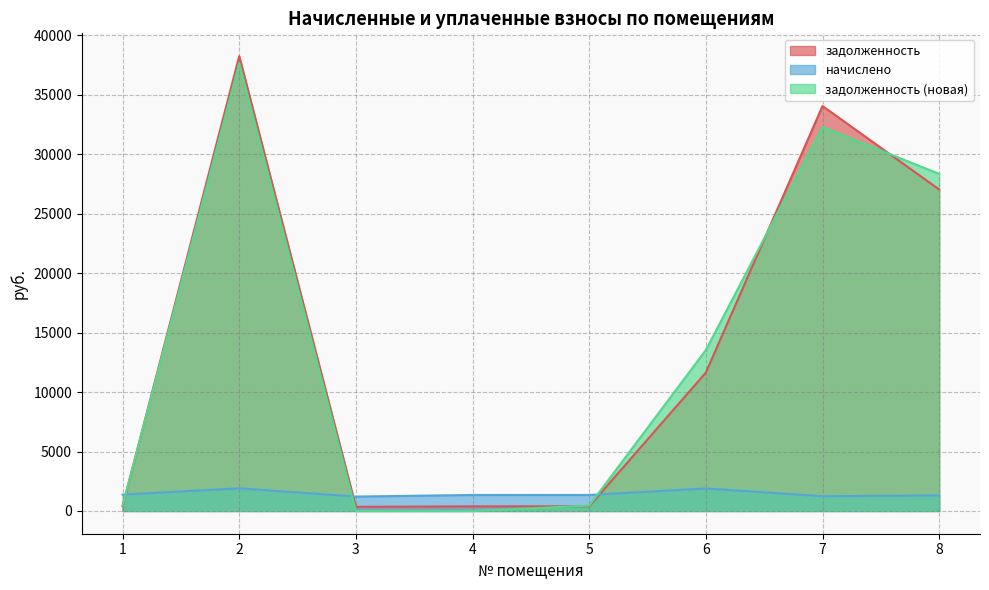

Reading left to right, what are all the values shown in this chart?

задолженность: 397.9	38251.7	350.8	389.8	389.8	11639.6	34051.4	27036.9
начислено: 1374.5	1904.6	1211.8	1346.4	1346.4	1890.6	1239.8	1304.3
задолженность (новая): 458.1	37656.3	0.0	0.0	448.8	13530.2	32291.2	28341.3